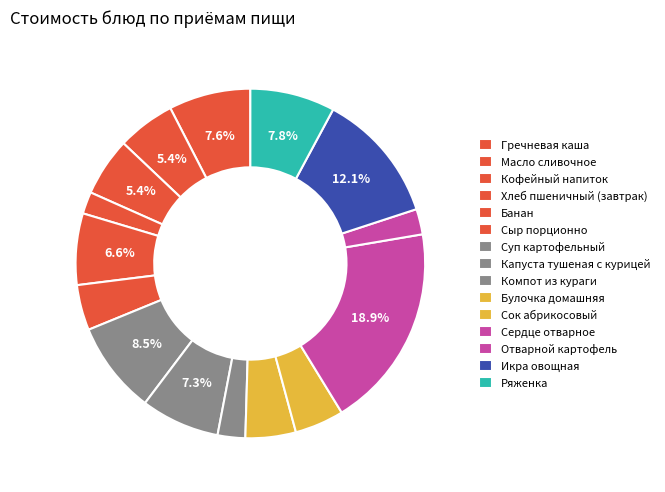

How many segments does this pie chart have?

15